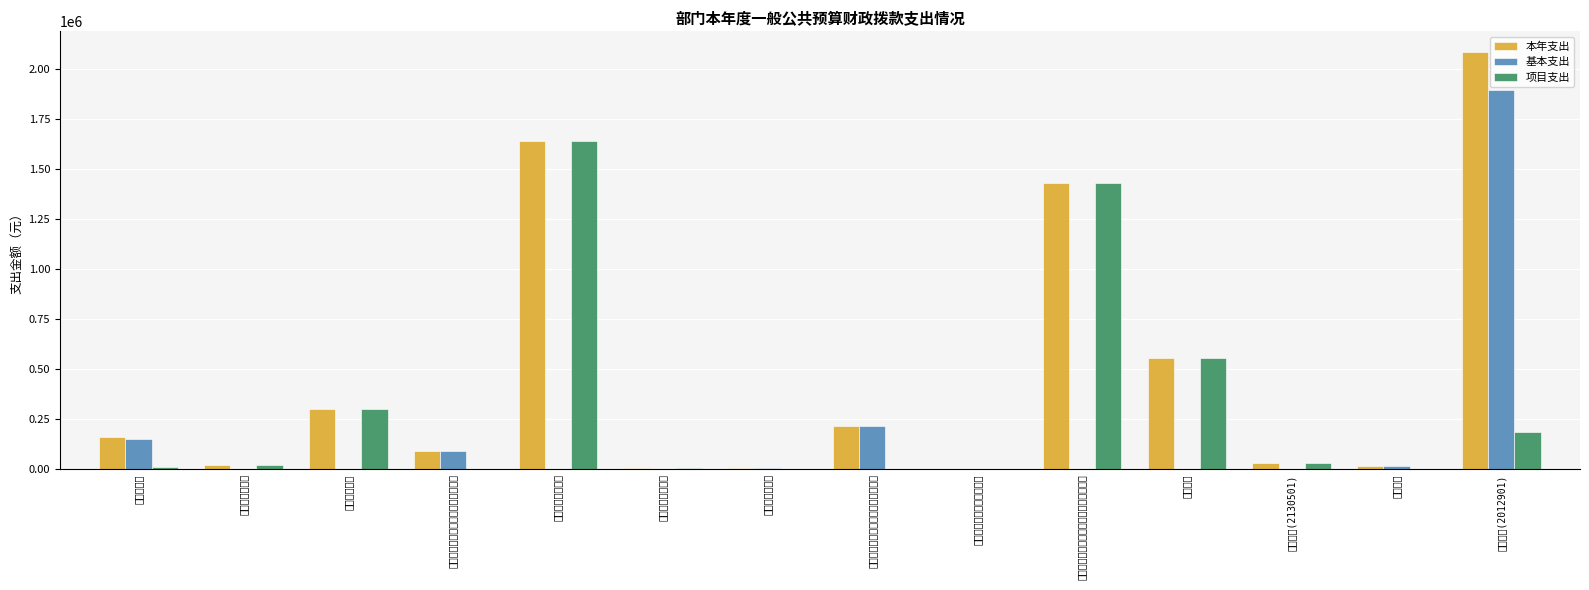

Reading left to right, extract all data points from this chart.

本年支出: 161908.0	24000.0	300000.0	90951.5	1639000.0	8960.0	4500.0	218828.0	2827.3	1429168.0	553504.0	33000.0	16480.4	2081804.9
基本支出: 150908.0	0.0	0.0	90951.5	0.0	0.0	4500.0	218828.0	2827.3	0.0	0.0	0.0	16480.4	1895586.2
项目支出: 11000.0	24000.0	300000.0	0.0	1639000.0	8960.0	0.0	0.0	0.0	1429168.0	553504.0	33000.0	0.0	186218.6